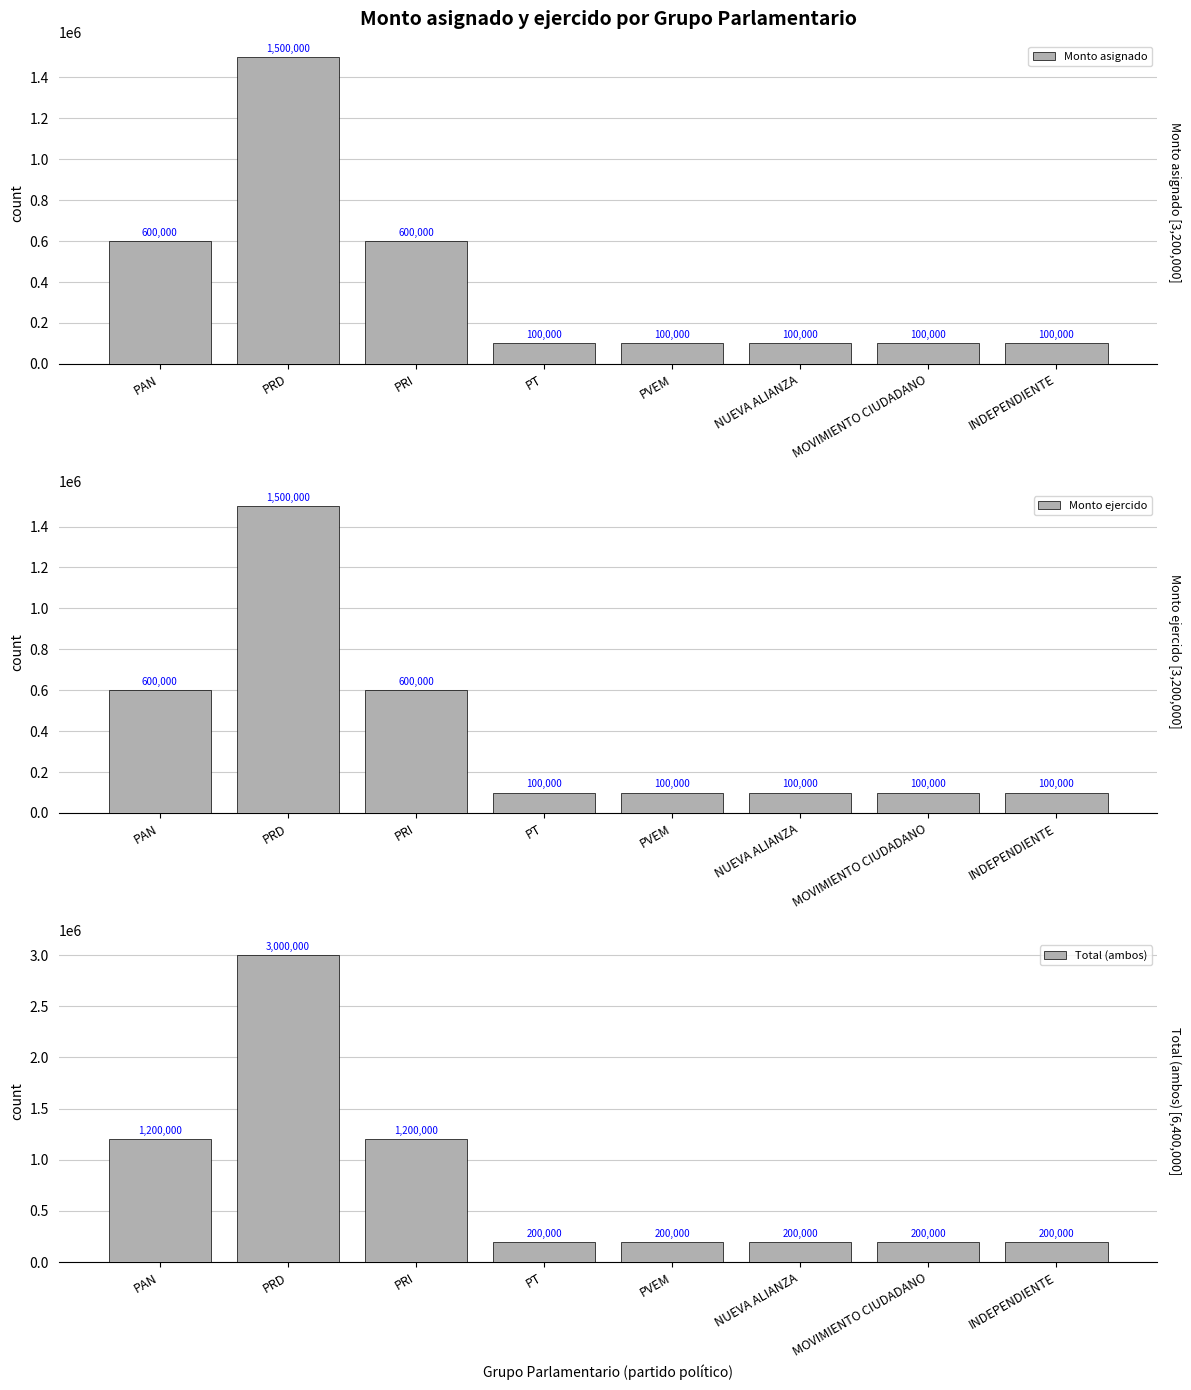

Rank the series at PRD from highest to lowest value.

Total (ambos), Monto asignado, Monto ejercido